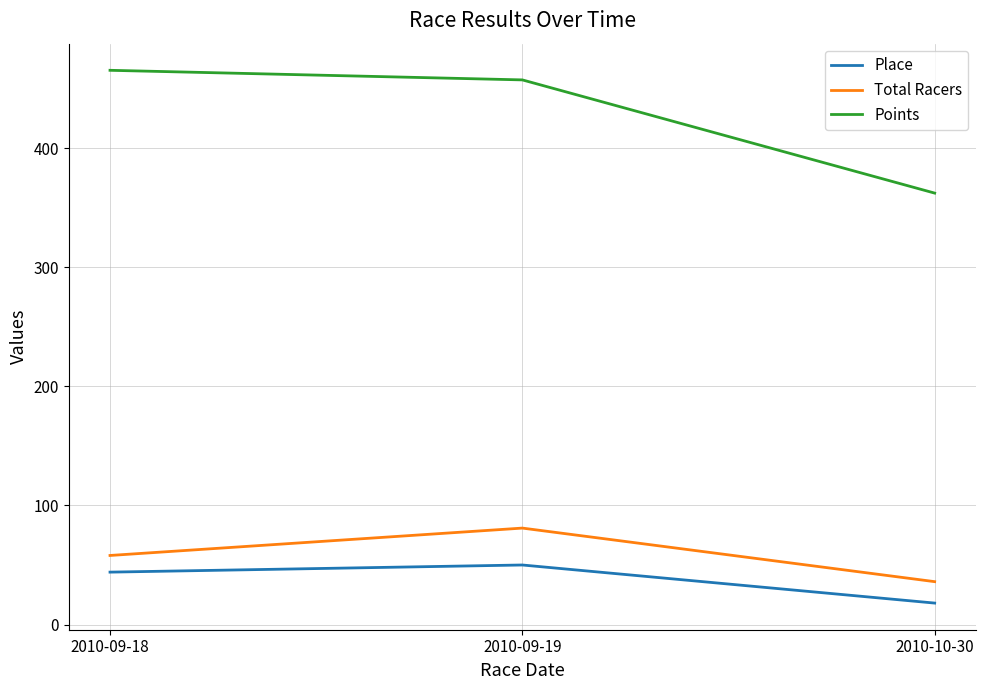

What position from the left is 2010-10-30?

3